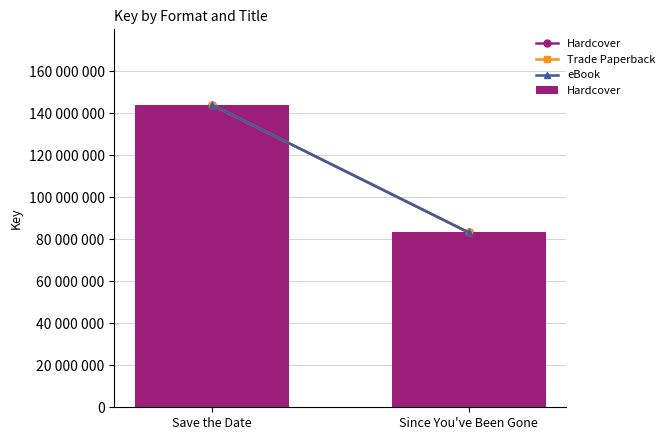

Does the chart contain any negative values?

No